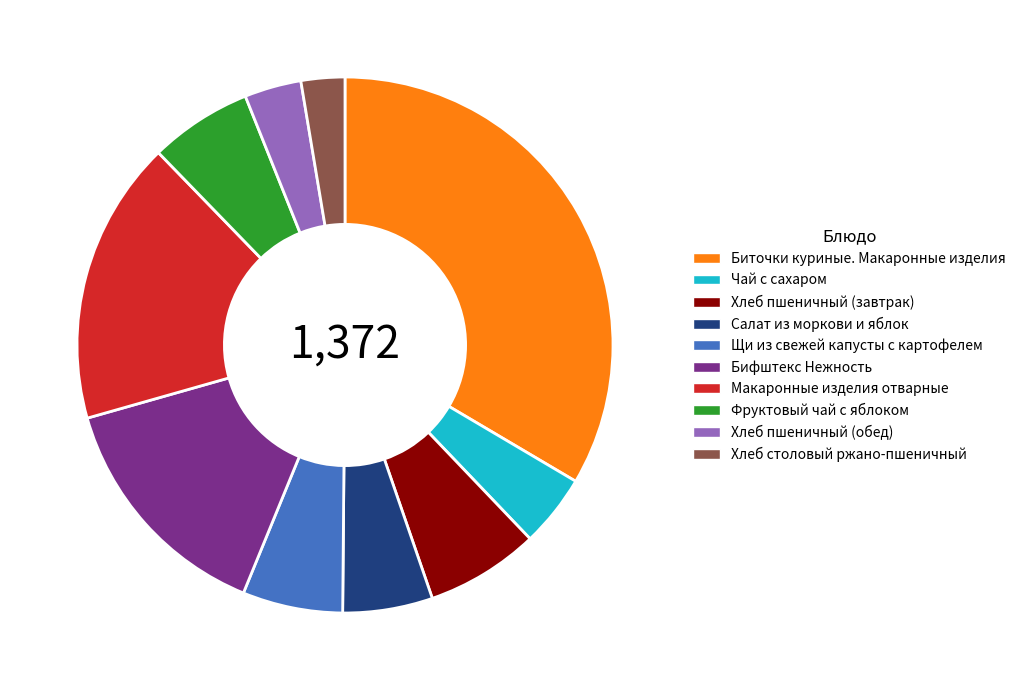

Which has a higher value, Хлеб пшеничный (завтрак) or Макаронные изделия отварные?

Макаронные изделия отварные